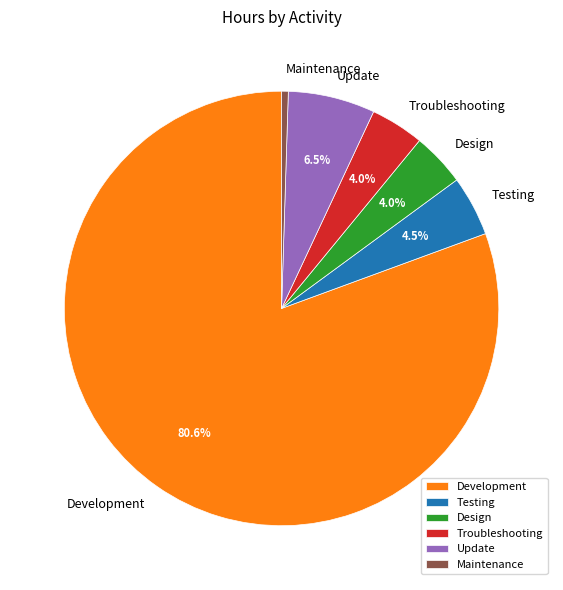

To the nearest percent, what portion does Troubleshooting represent?

4%